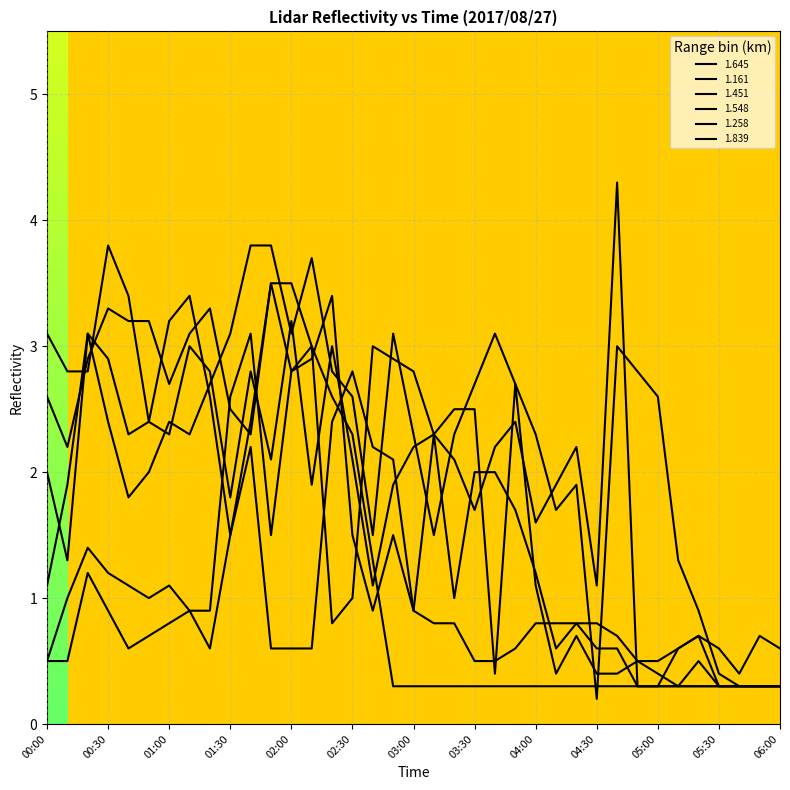

Is this an area chart (filled region under the line)?

No